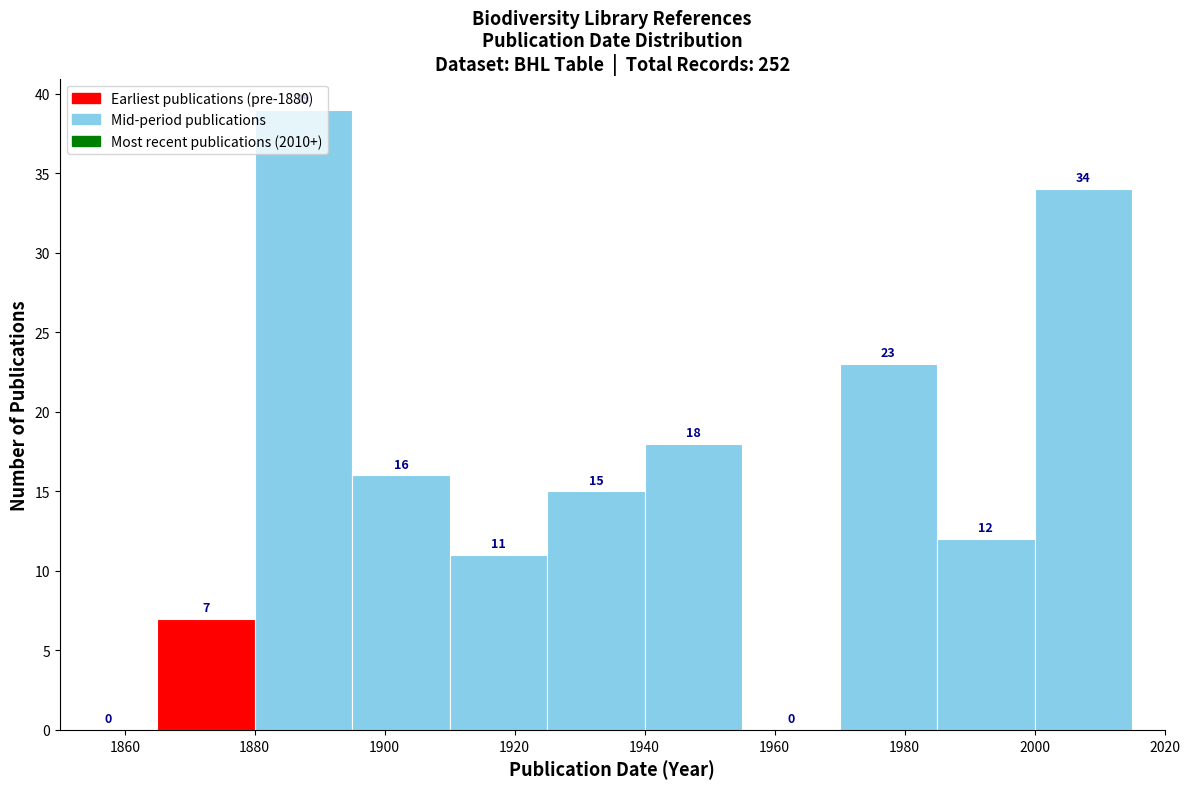

Reading left to right, list every bar in this chart as the range it spans on the x-axis followed by its height. The bar edges are not printed on the chart, so give them approximately, as read against the axis.

1850 to 1865: 0
1865 to 1880: 7
1880 to 1895: 39
1895 to 1910: 16
1910 to 1925: 11
1925 to 1940: 15
1940 to 1955: 18
1955 to 1970: 0
1970 to 1985: 23
1985 to 2000: 12
2000 to 2015: 34